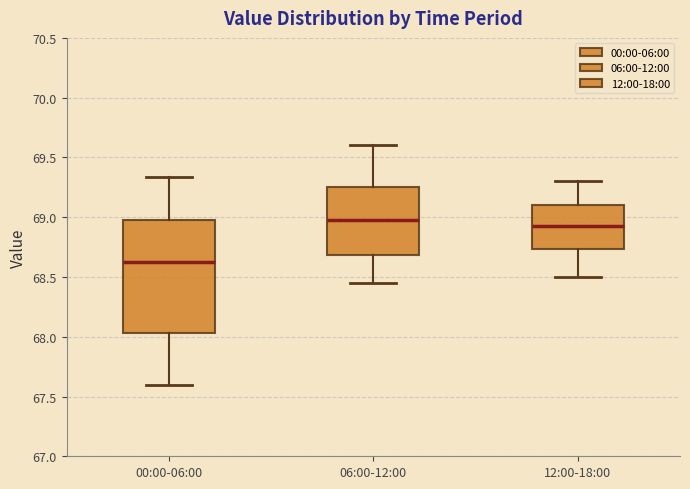

Where is the lower edge of the box for 00:00-06:00 on the y-axis? The values are not printed on the chart, so give them approximately, as read against the axis.

68.05